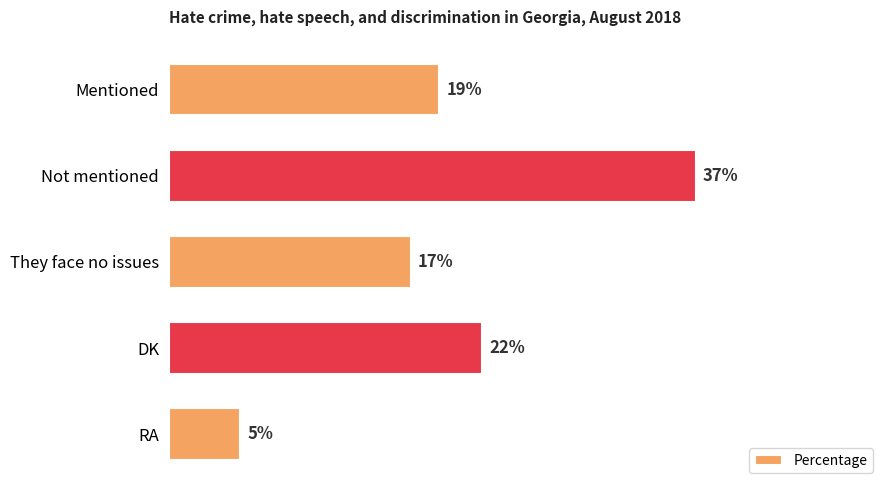

Rank the categories by value from lowest to highest.

RA, They face no issues, Mentioned, DK, Not mentioned